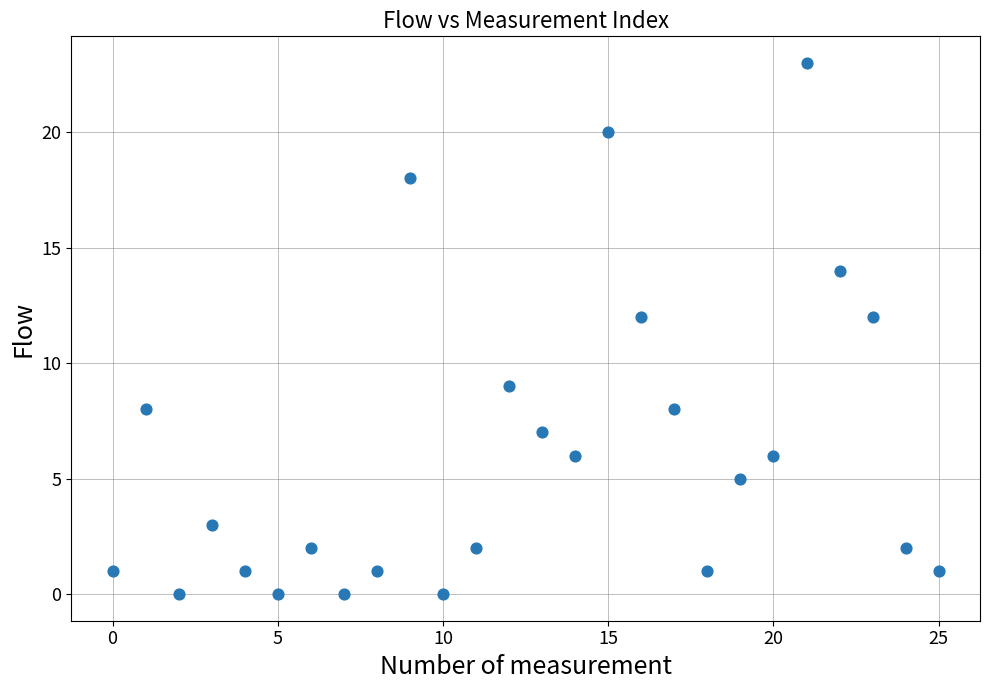

What is the range of Y values (max minus min)?

23